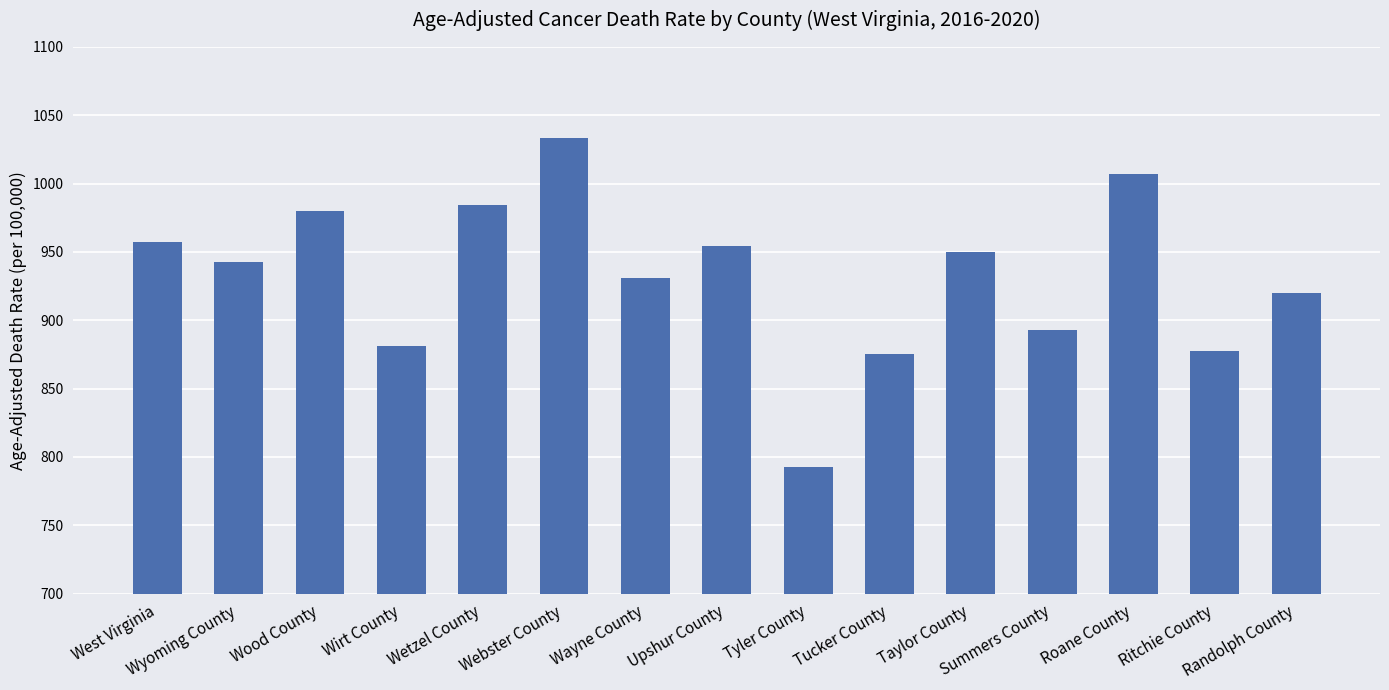

What position from the right is Wetzel County?

11